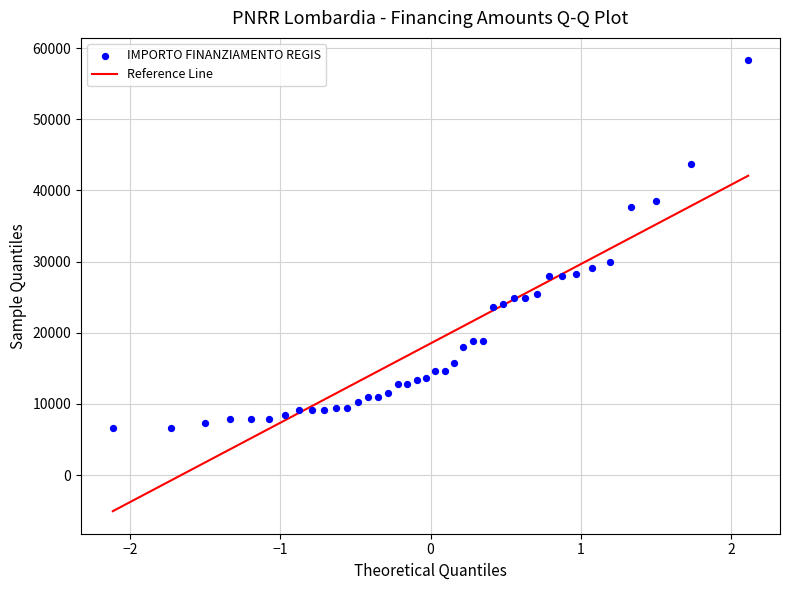

What Y value in the scatter plot is closest to 32474?

29995